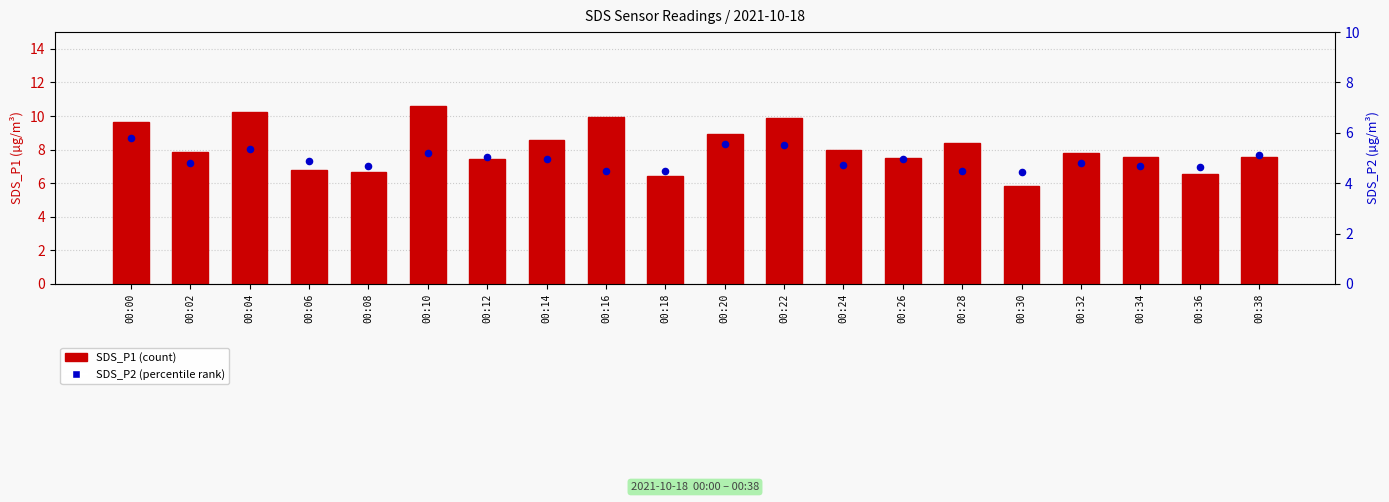

Is the value of SDS_P1 (count) at 00:04 greater than the value of SDS_P2 (percentile rank) at 00:04?

Yes